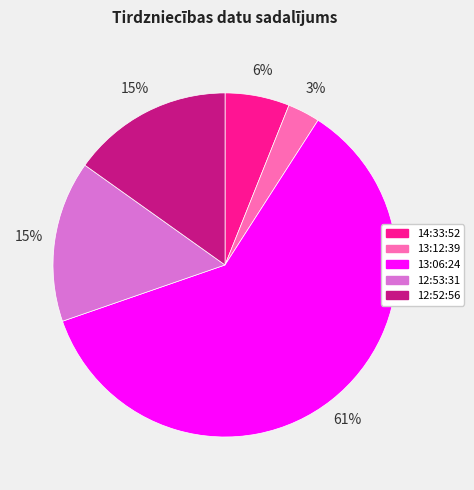

Between 14:33:52 and 12:53:31, which is larger?

12:53:31